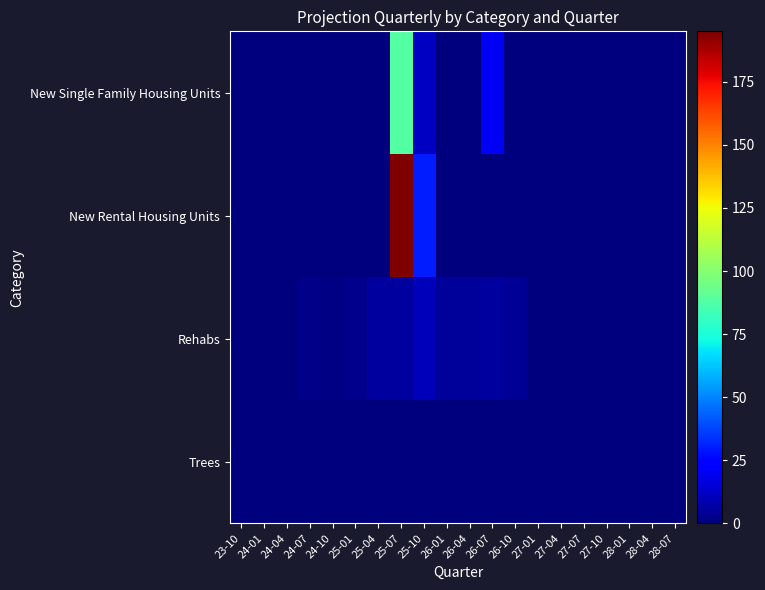

Which category has the highest value across all series?

25-07